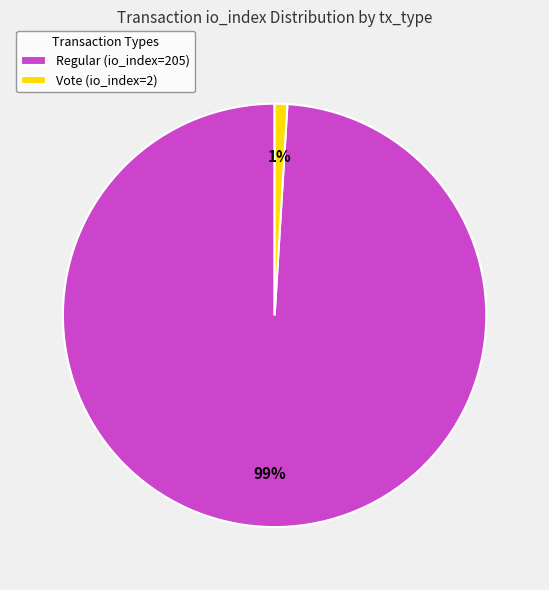

What is the majority slice?

Regular (io_index=205)